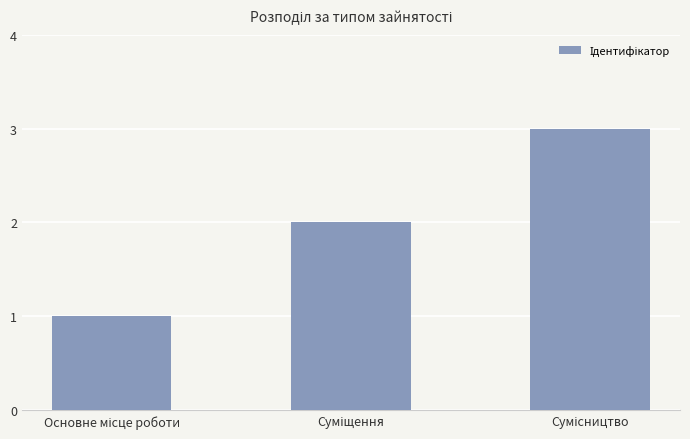

What is the minimum value shown in the chart?

1